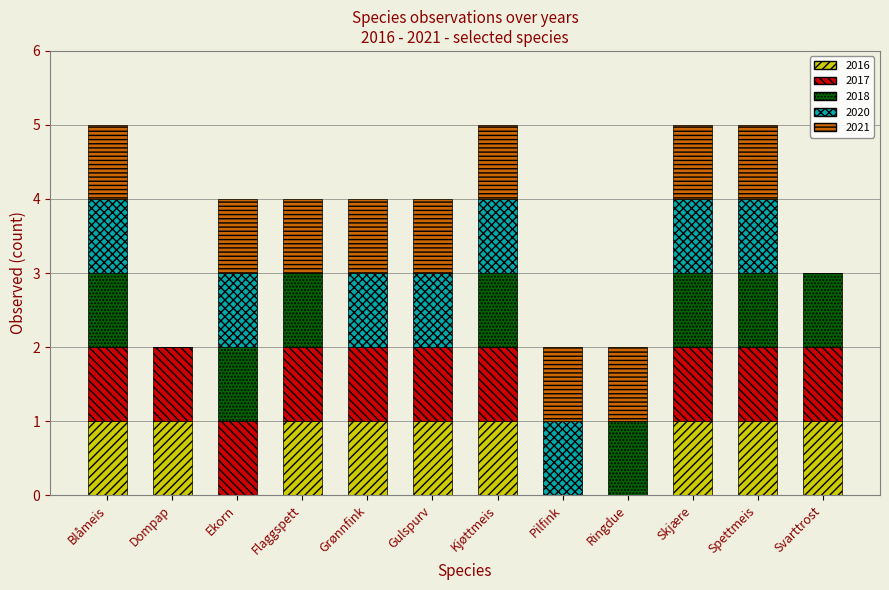

What is the approximate value of 2016 at Svarttrost?

1